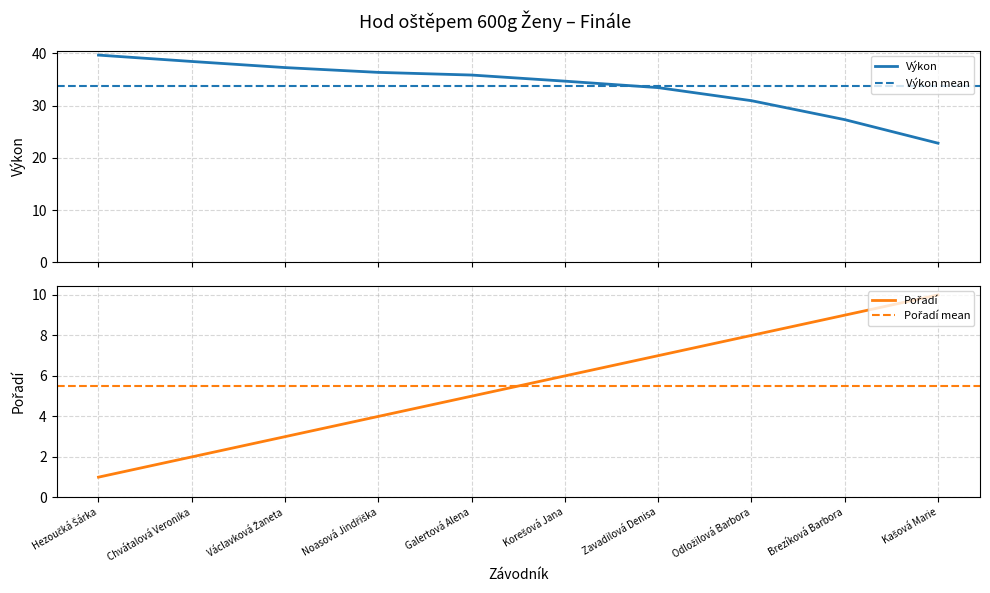

Is the value of Pořadí at Korešová Jana greater than the value of Výkon at Korešová Jana?

No